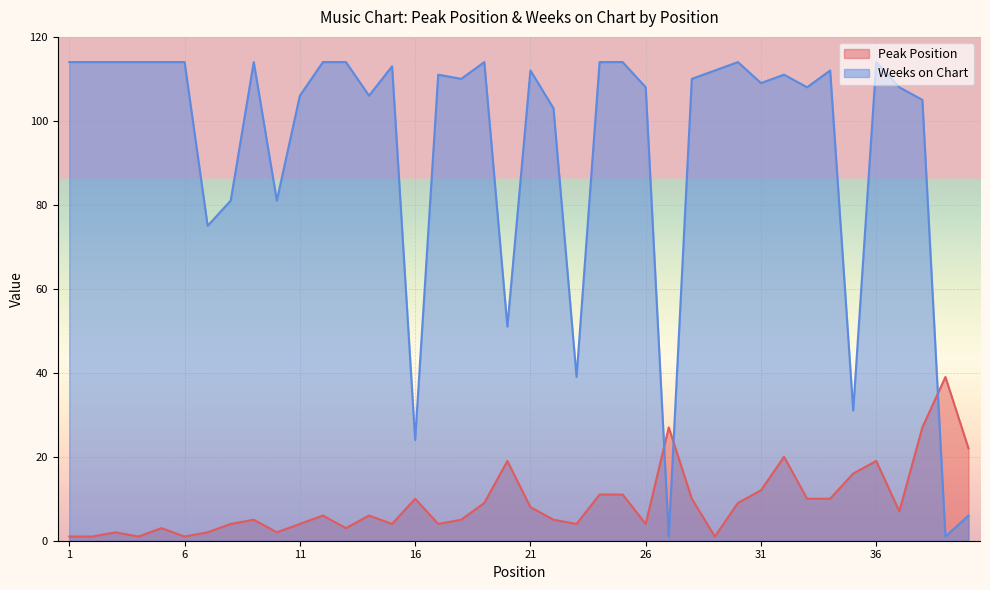

Between 12 and 17, which series saw the biggest shift?

Weeks on Chart